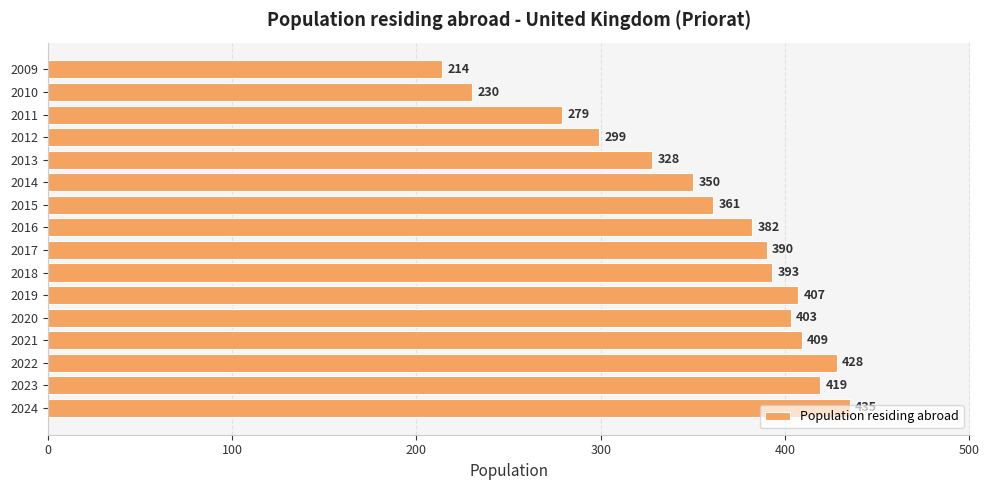

True or false: the data shows 350 at 2014.

True